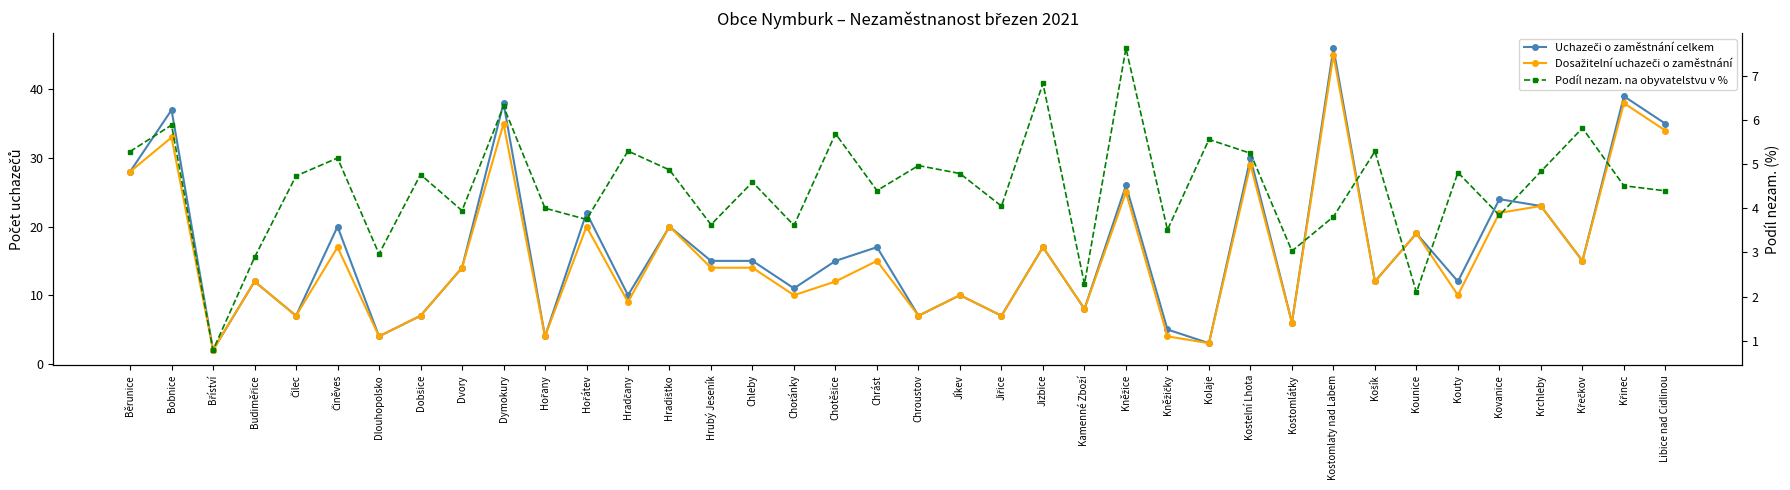

At how many categories does at least one series exceed 8?

27